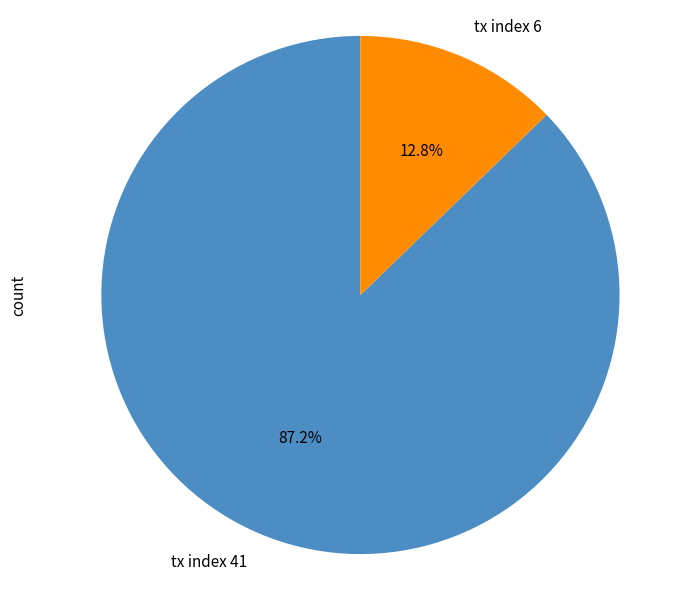

What percentage is the tx index 6 slice, to the nearest percent?

13%